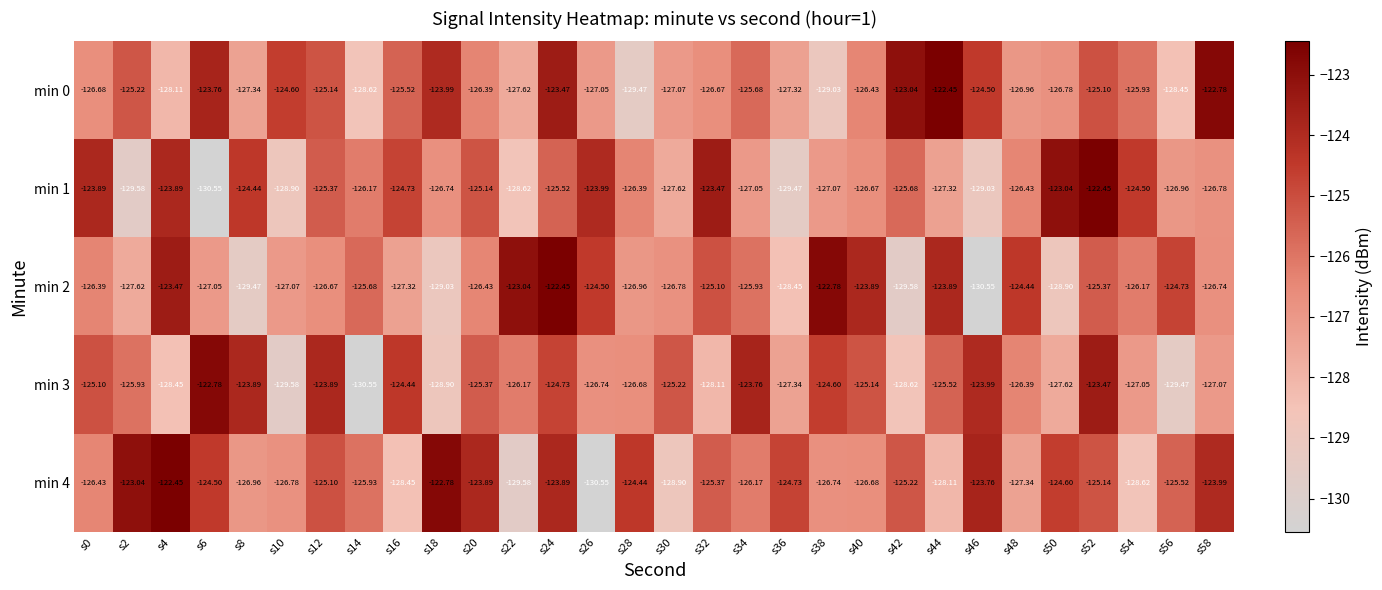

Is the value of min 3 at s50 greater than the value of min 2 at s48?

No